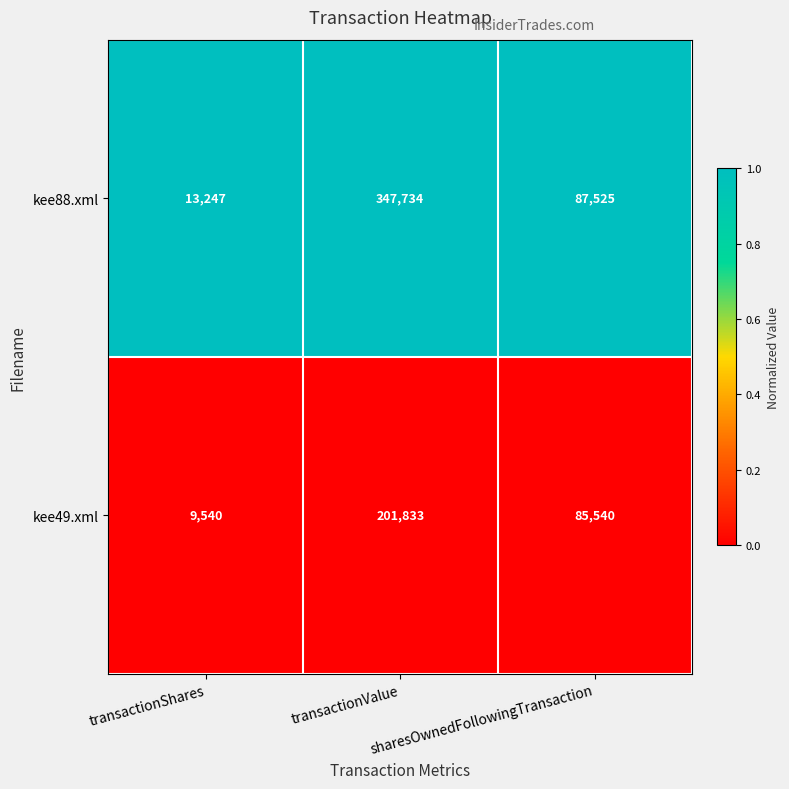

Rank the series at transactionShares from lowest to highest value.

kee49.xml, kee88.xml